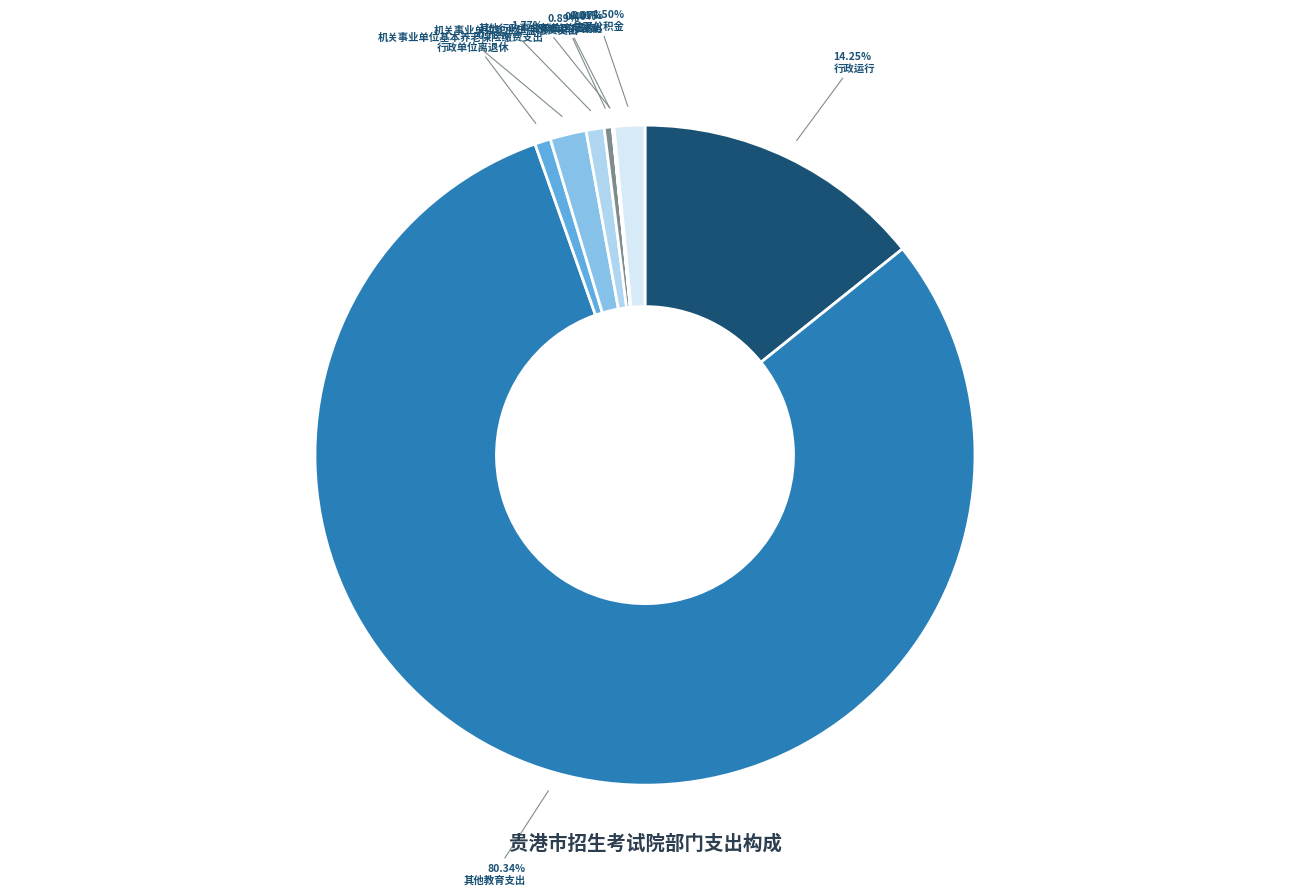

Rank the categories by value from highest to lowest.

其他教育支出, 行政运行, 机关事业单位基本养老保险缴费支出, 住房公积金, 机关事业单位职业年金缴费支出, 行政单位离退休, 行政单位医疗, 其他行政事业单位医疗支出, 公务员医疗补助